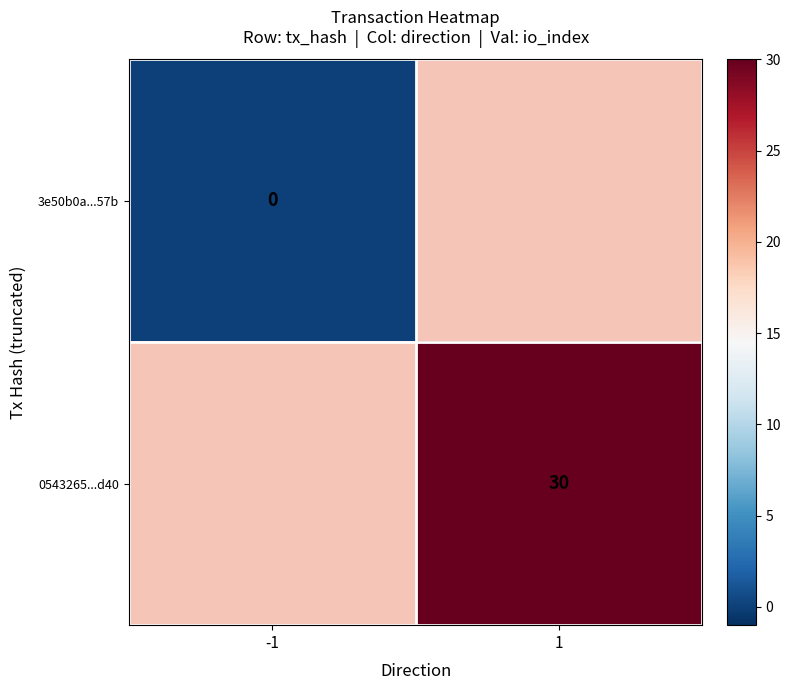

The 0543265...d40 series shows 30 at 1. True or false?

True